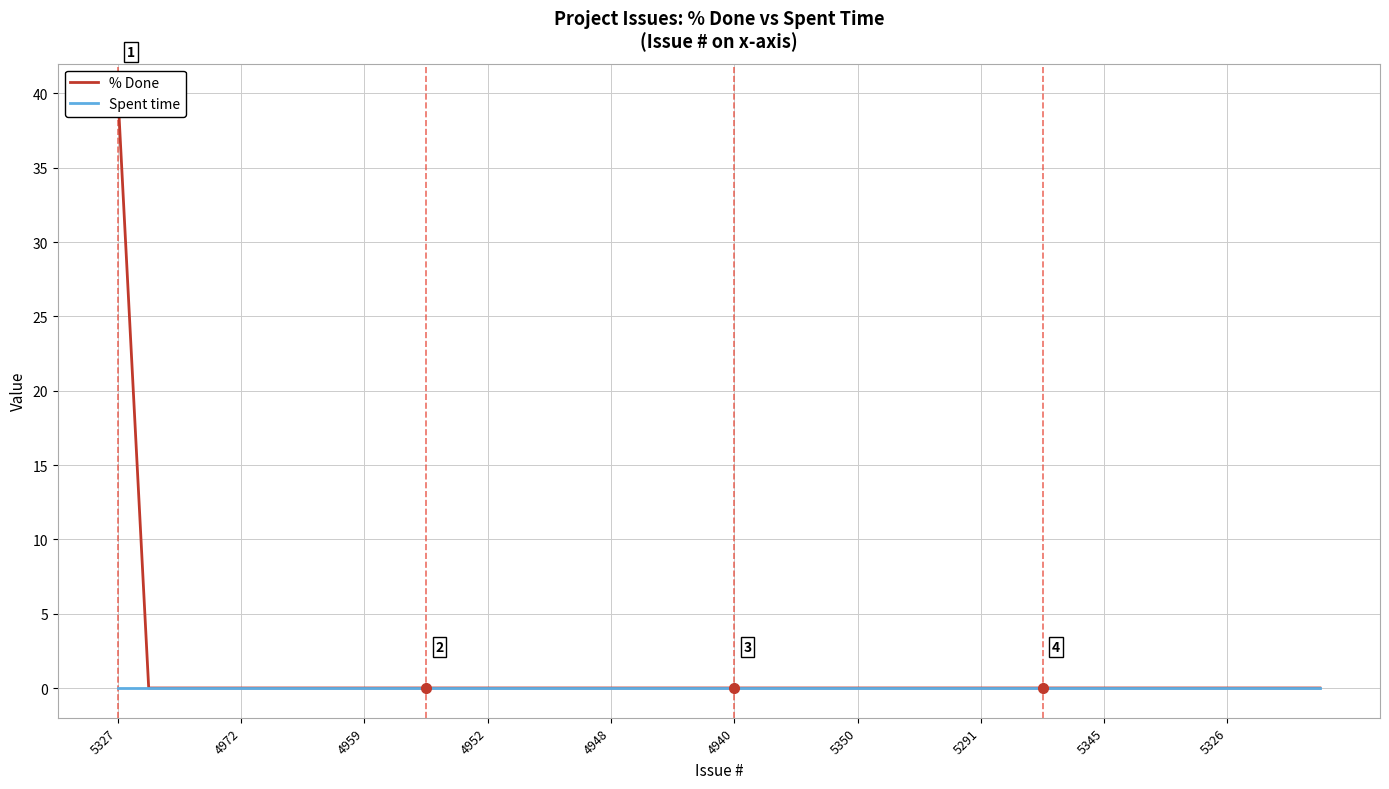

How many distinct data groups are displayed?

2